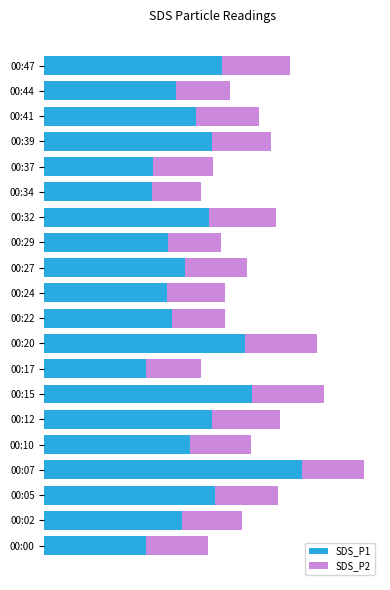

What is the minimum value for SDS_P1?

3.9